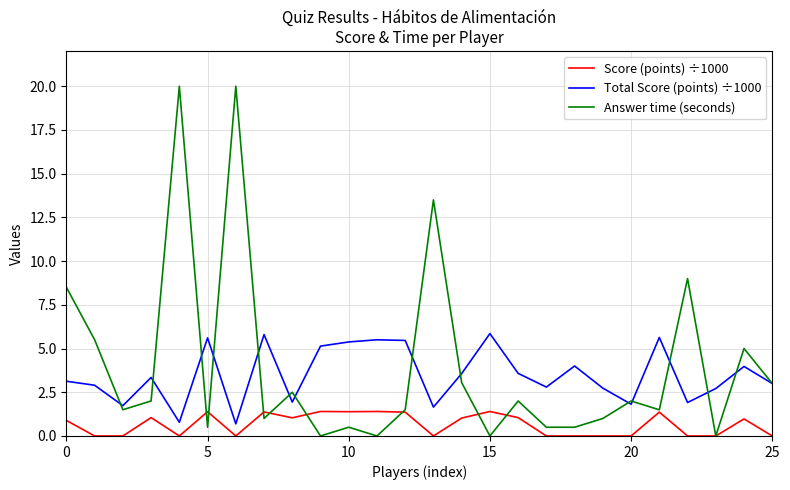

What is the difference between the maximum and minimum values in the Answer time (seconds) series?

20.0